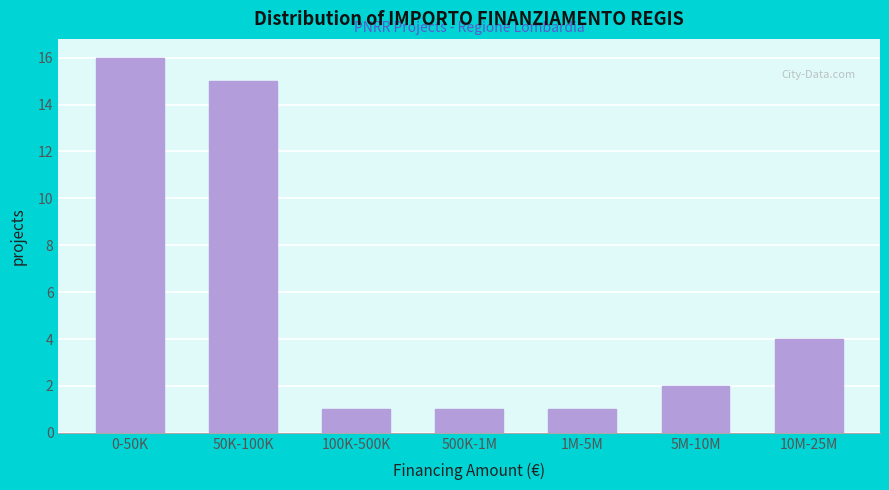

Reading left to right, what are all the values shown in this chart?

16	15	1	1	1	2	4